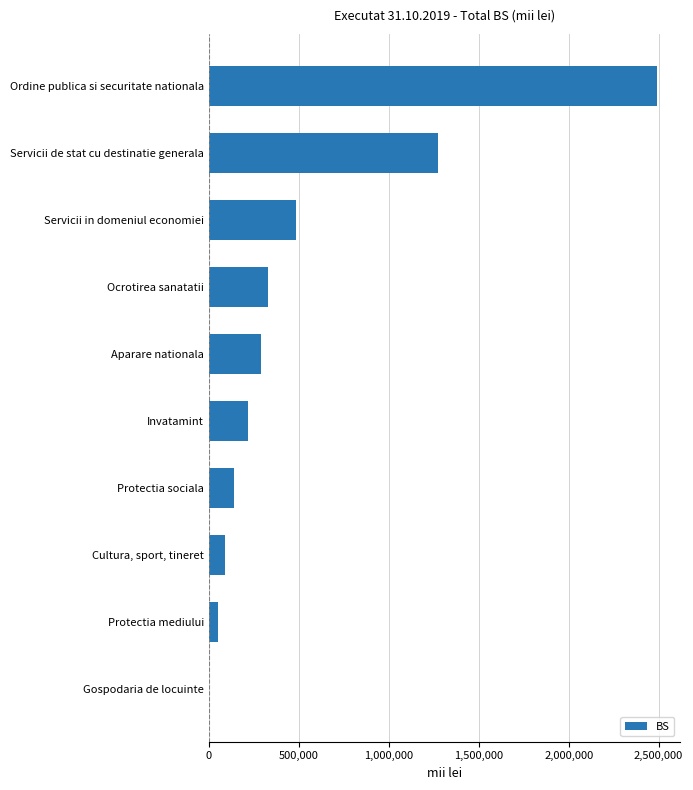

The chart shows a value of 119082.3 at Invatamint. True or false?

False